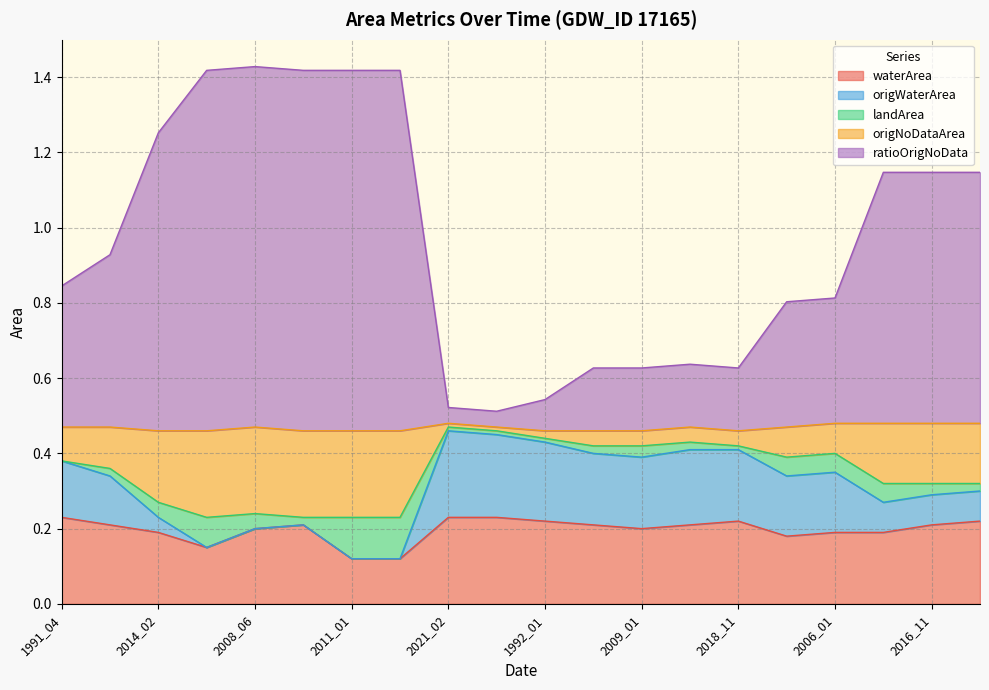

What is the total value across all series at 2010_05?

1.9